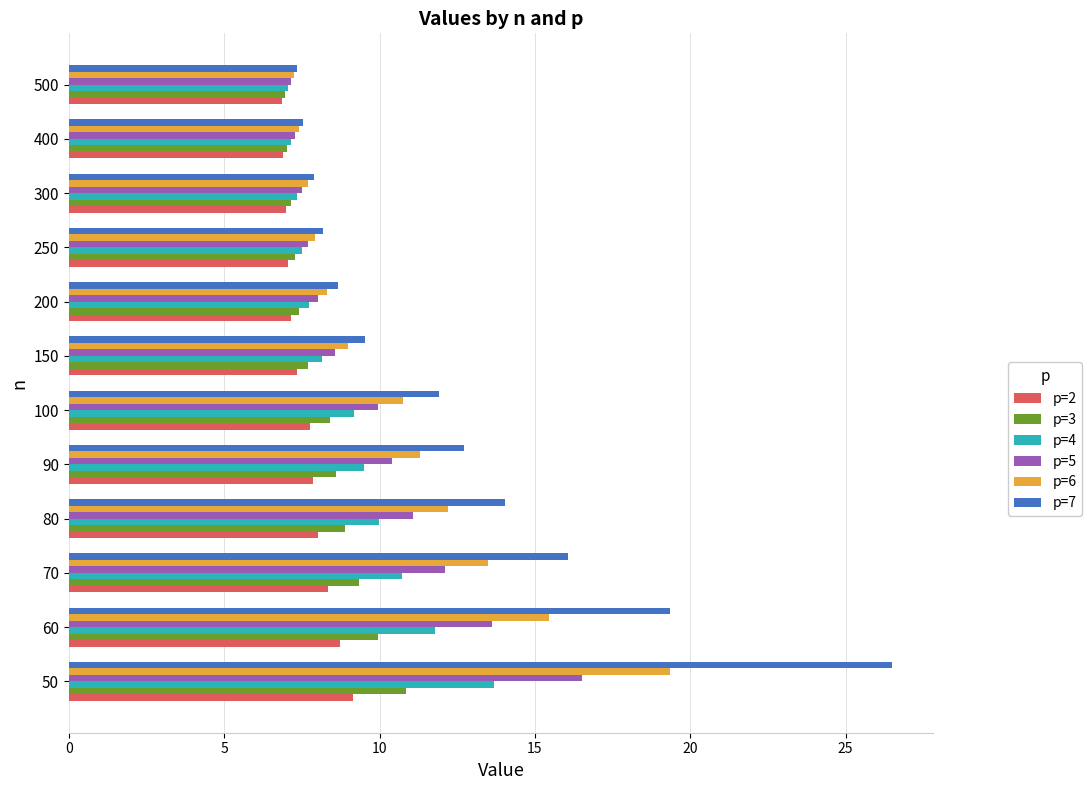

What is the difference between the highest and lowest values at 200?

1.5